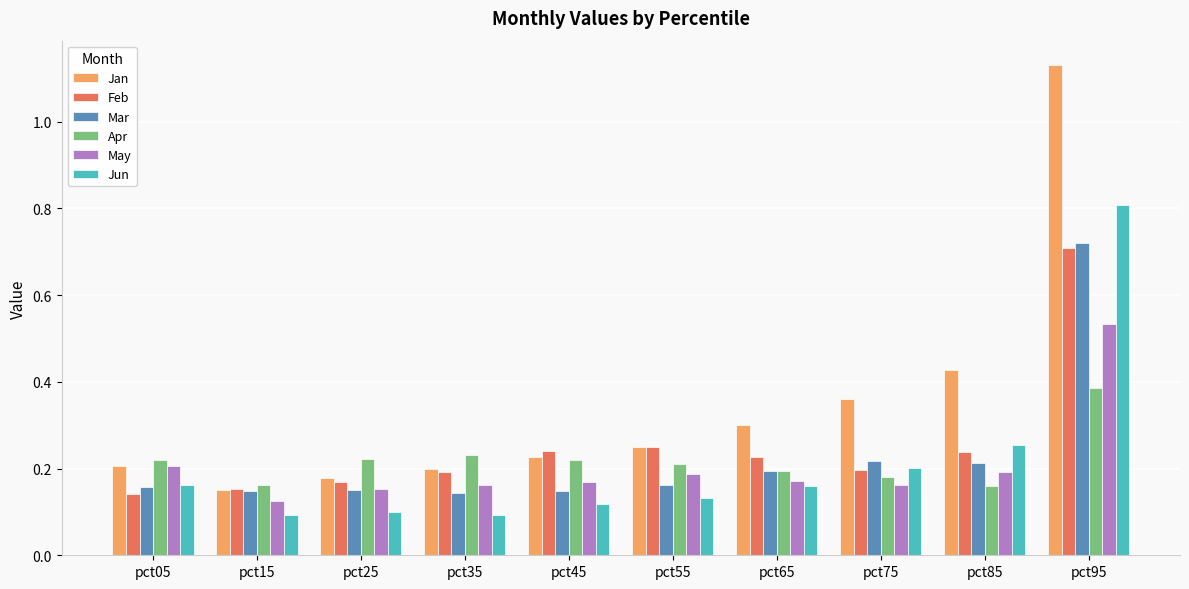

At which category is the sum across all series the highest?

pct95